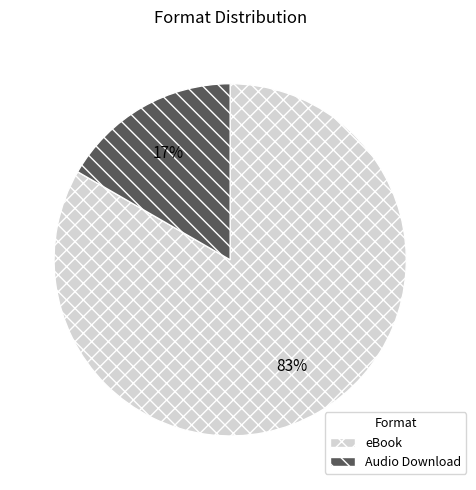

To the nearest percent, what percentage of the pie is Audio Download?

17%